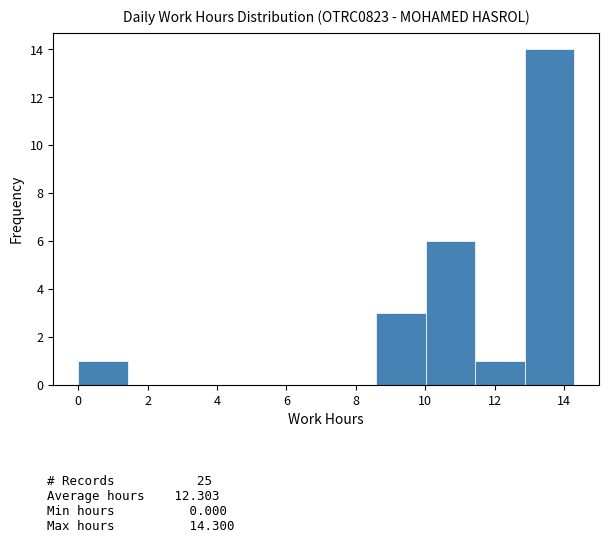

Reading left to right, list every bar in this chart as the range it spans on the x-axis followed by its height. Neither the bar edges nor the heights are printed on the chart, so give them approximately, as read against the axes.

0.0 to 1.4: 1
1.4 to 2.8: 0
2.8 to 4.2: 0
4.2 to 5.8: 0
5.8 to 7.2: 0
7.2 to 8.6: 0
8.6 to 10.0: 3
10.0 to 11.4: 6
11.4 to 12.8: 1
12.8 to 14.4: 14